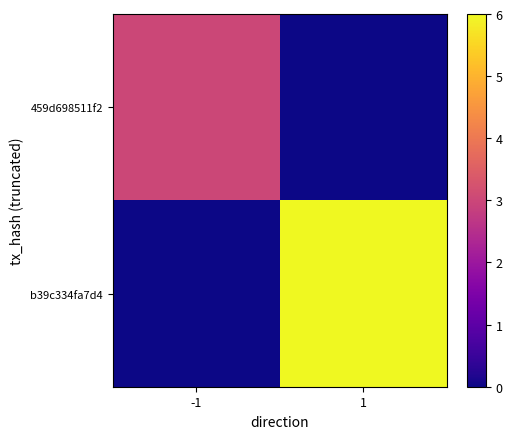

Reading left to right, what are all the values shown in this chart?

459d698511f2: -1=3	1=0
b39c334fa7d4: -1=0	1=6